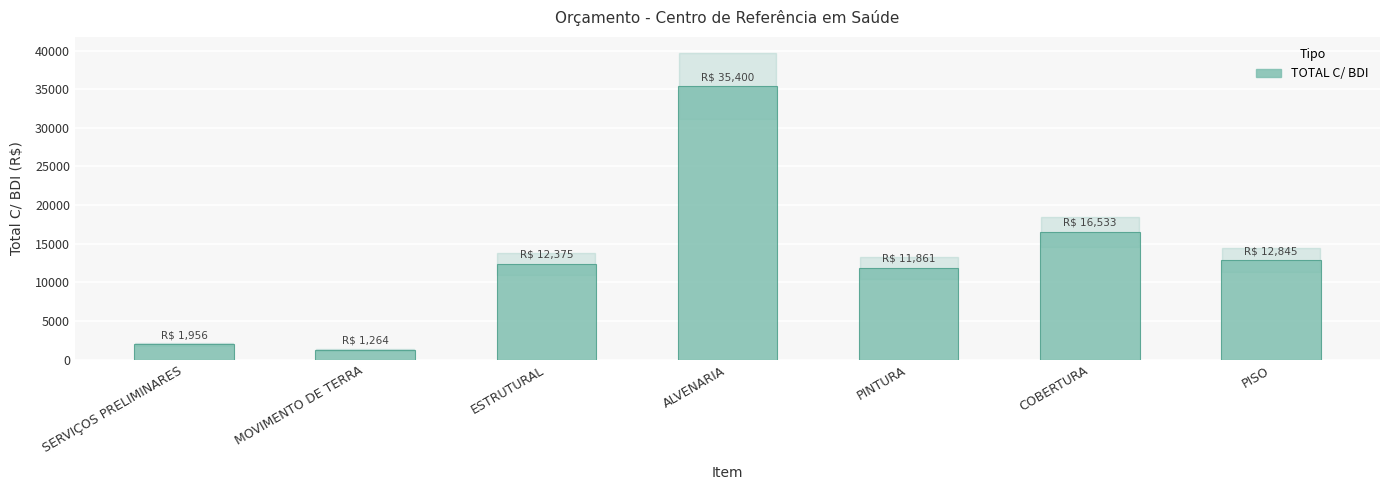

What is the sum of all values?

92235.5